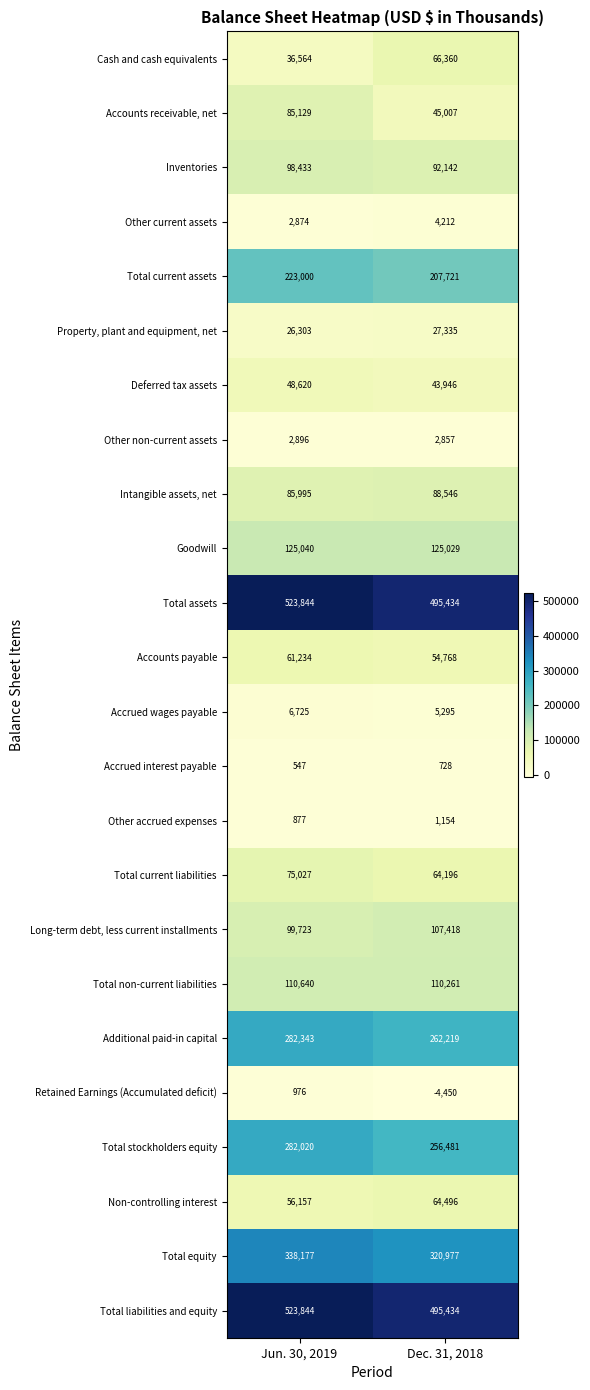

What is the total value across all series at Dec. 31, 2018?

2937566